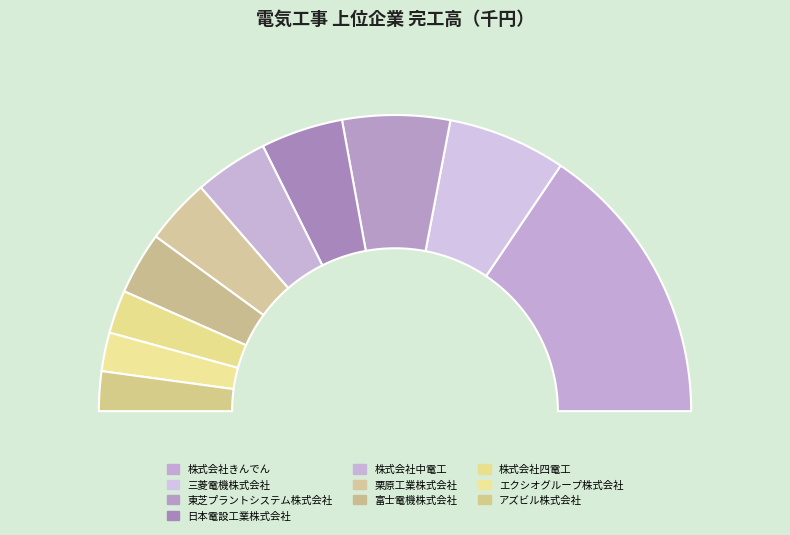

To the nearest percent, what portion does アズビル株式会社 represent?

4%